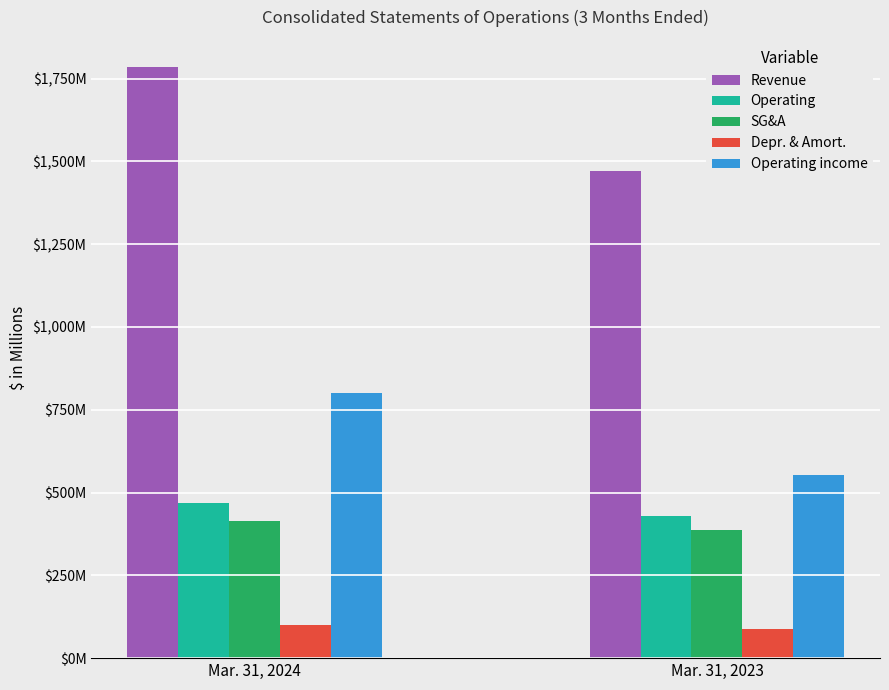

Between Mar. 31, 2023 and Mar. 31, 2024, which is larger?

Mar. 31, 2024